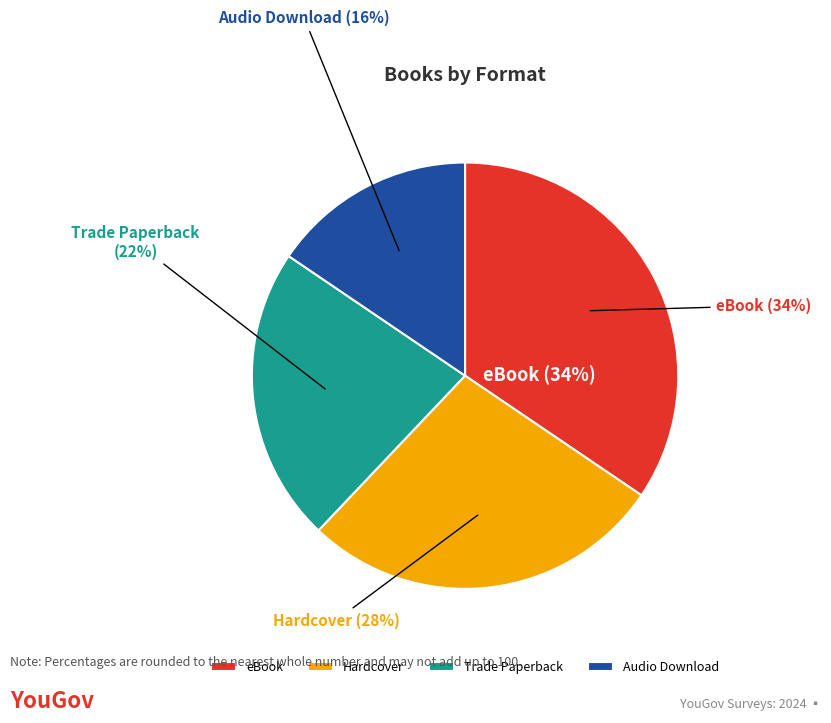

Is there a majority slice in this chart?

No